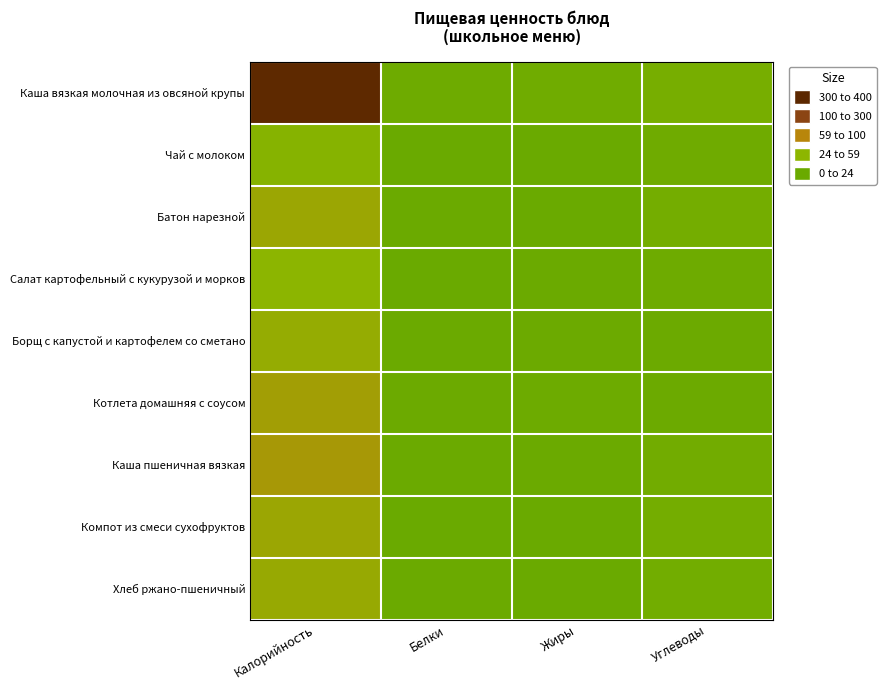

Reading left to right, transcribe all the data shown in this chart.

Каша вязкая молочная из овсяной крупы: Калорийность=395.0	Белки=12.8	Жиры=18.7	Углеводы=39.3
Чай с молоком: Калорийность=81.0	Белки=1.5	Жиры=1.4	Углеводы=15.9
Батон нарезной: Калорийность=133.0	Белки=3.8	Жиры=1.5	Углеводы=30.8
Салат картофельный с кукурузой и морков: Калорийность=98.0	Белки=1.8	Жиры=3.8	Углеводы=14.2
Борщ с капустой и картофелем со сметано: Калорийность=120.0	Белки=4.5	Жиры=6.6	Углеводы=9.0
Котлета домашняя с соусом: Калорийность=149.0	Белки=7.2	Жиры=10.5	Углеводы=6.6
Каша пшеничная вязкая: Калорийность=162.0	Белки=5.9	Жиры=4.7	Углеводы=24.8
Компот из смеси сухофруктов: Калорийность=133.0	Белки=0.7	Жиры=0.1	Углеводы=32.0
Хлеб ржано-пшеничный: Калорийность=126.0	Белки=4.5	Жиры=0.9	Углеводы=25.8